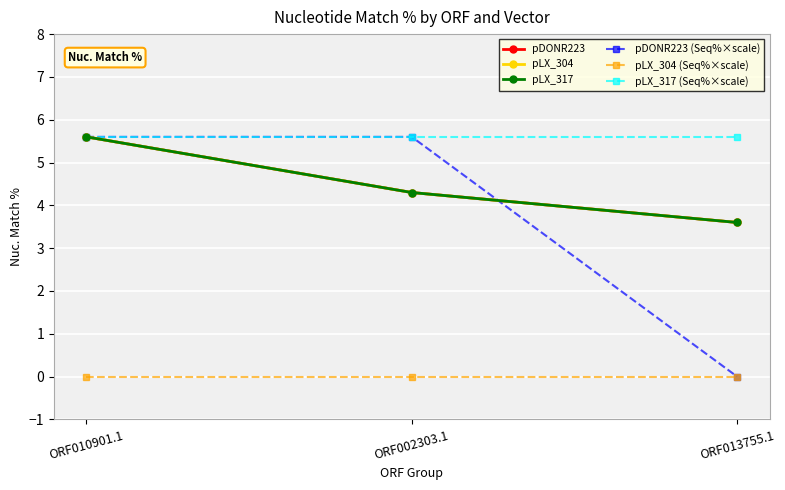

Does the chart have visible grid lines?

Yes